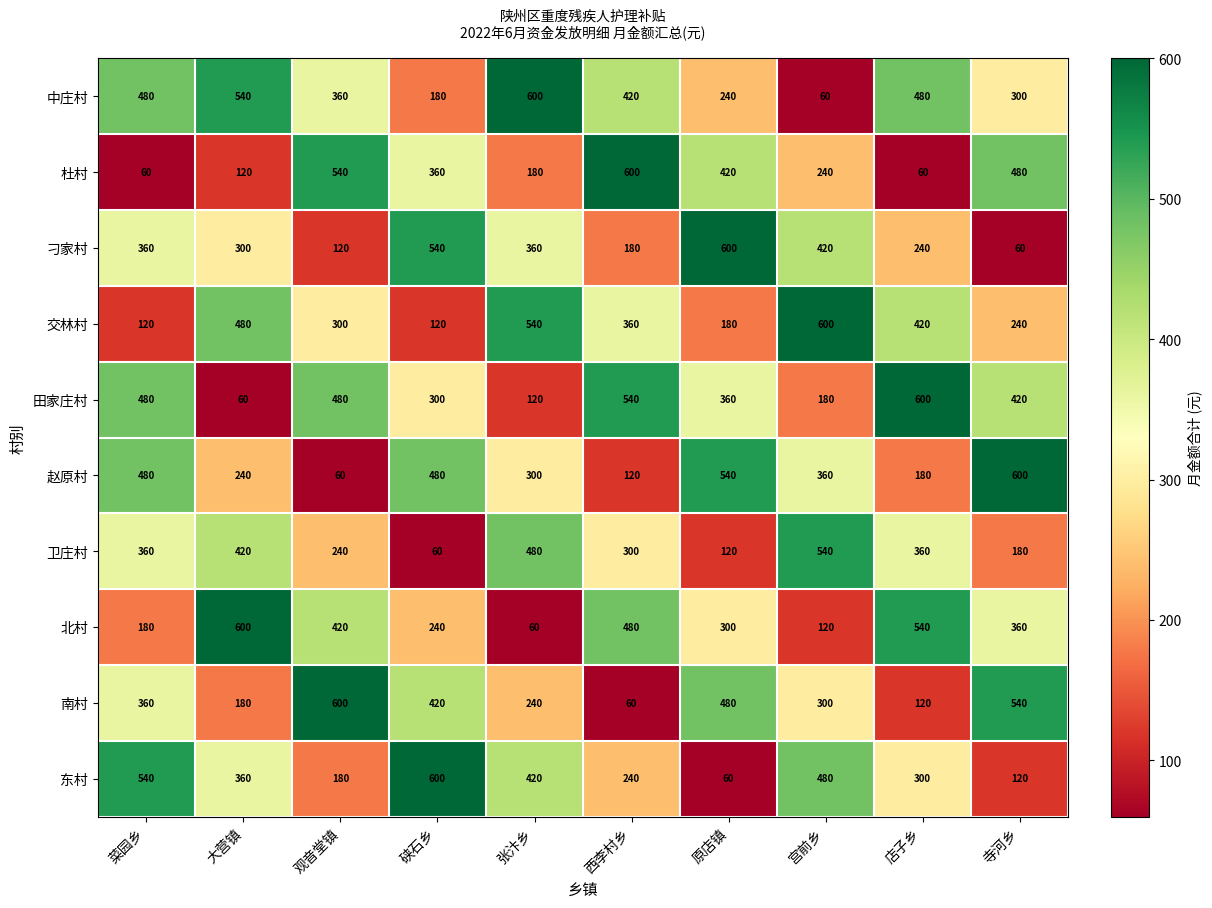

What is the minimum value for 卫庄村?

60